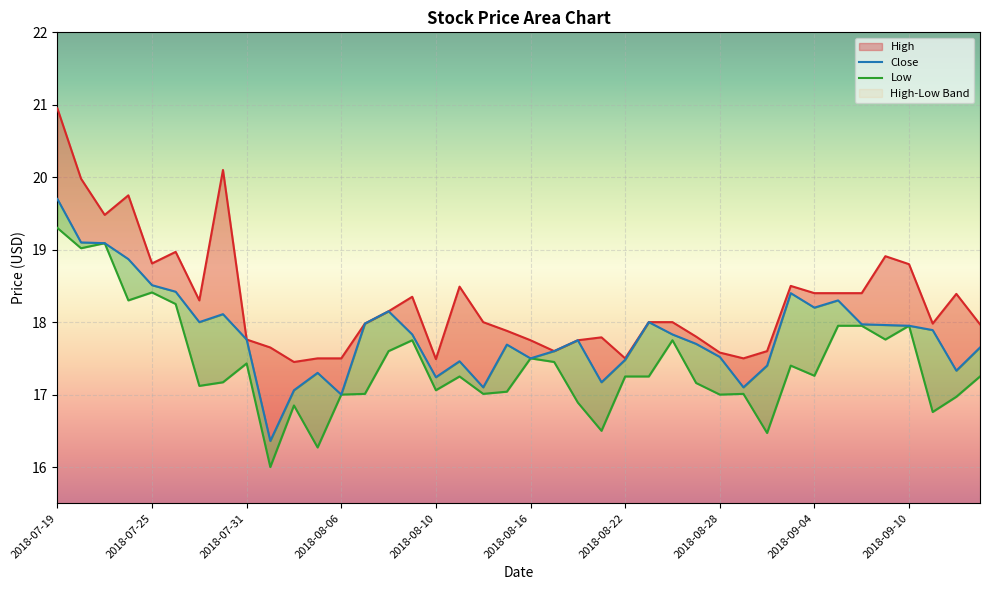

What is the lowest value of the Low_line series?

16.0